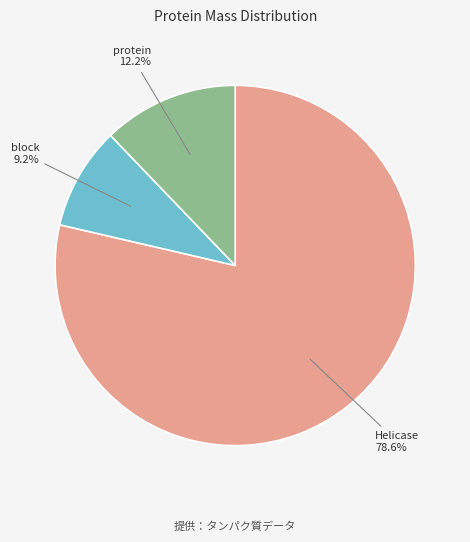

Does any single category account for the majority?

Yes